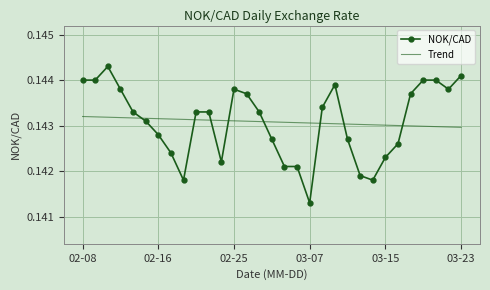

Count the Trend values in the range 0 to 1.

31